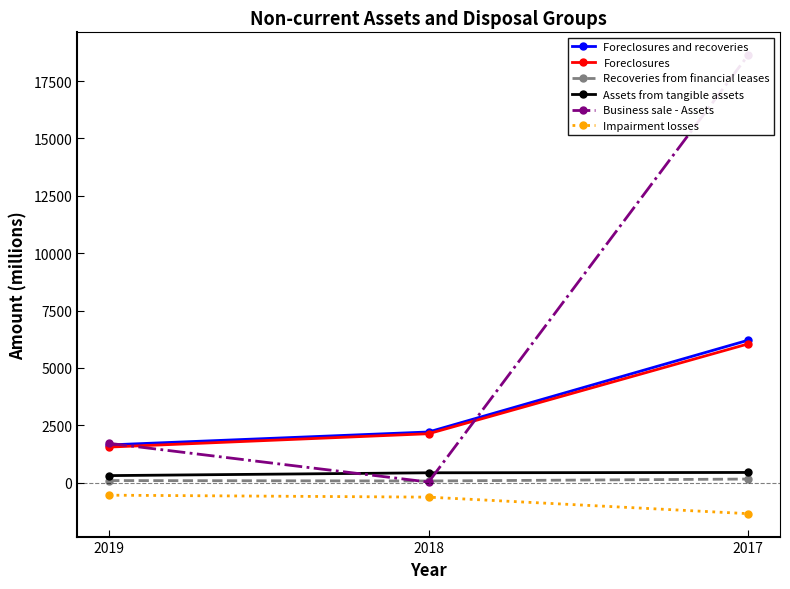

At how many categories does at least one series exceed 16021?

1